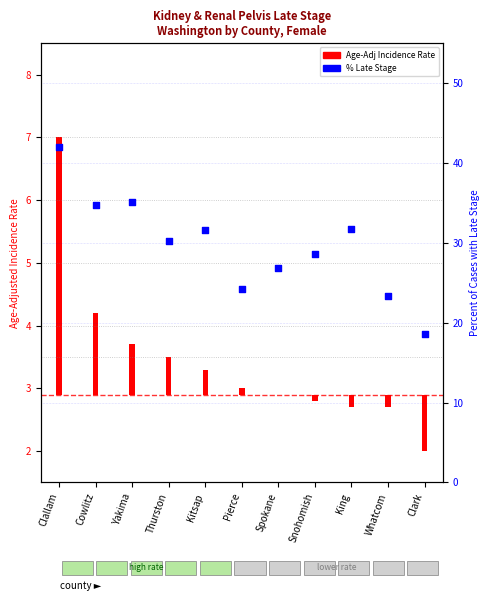

What is the change in value from Cowlitz to Snohomish?

-6.1